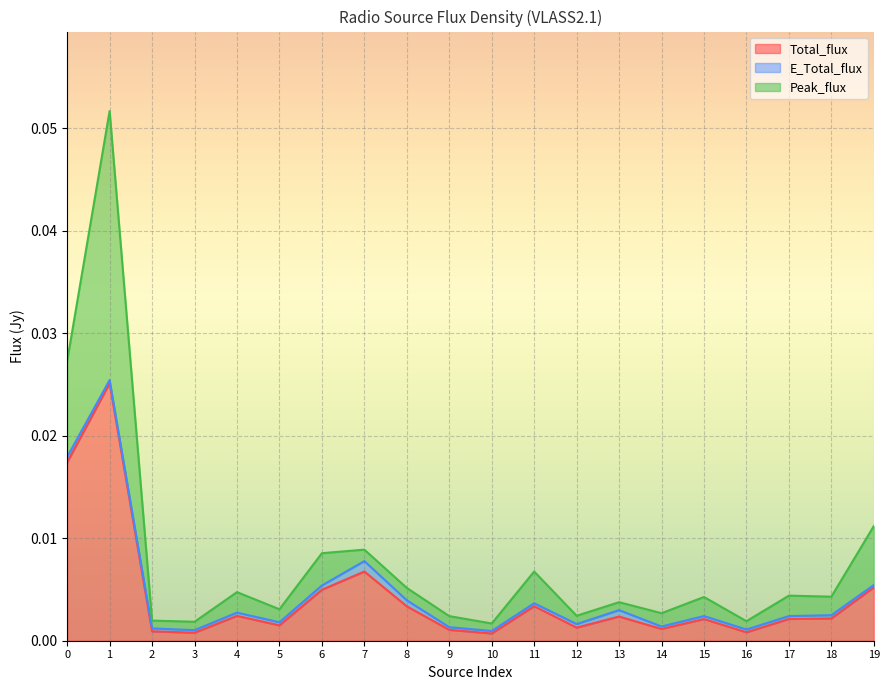

Rank the categories by Peak_flux value from lowest to highest.

10, 3, 16, 2, 9, 12, 14, 5, 13, 15, 18, 17, 4, 8, 11, 6, 7, 19, 0, 1